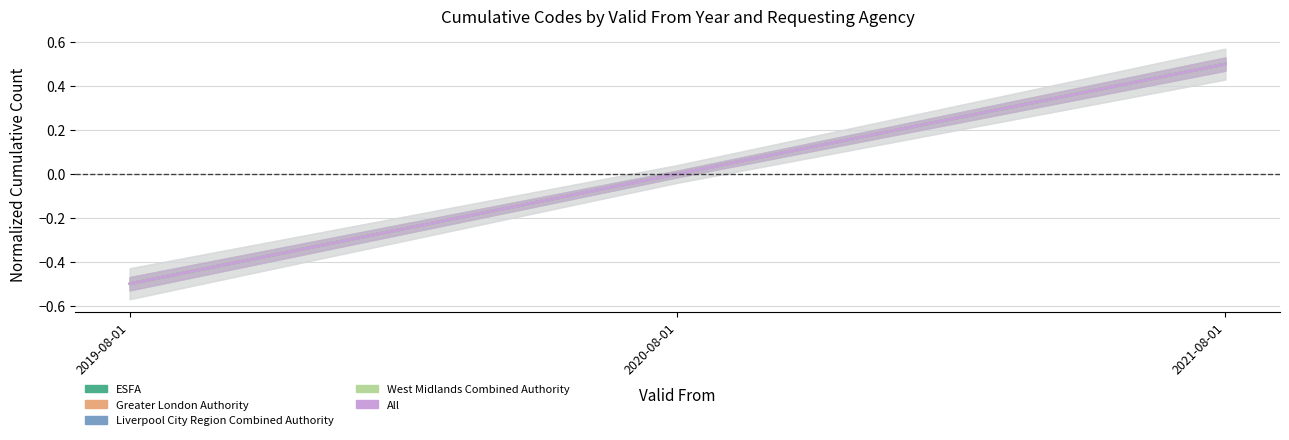

Where is Liverpool City Region Combined Authority nearest to the value 0?

2020-08-01